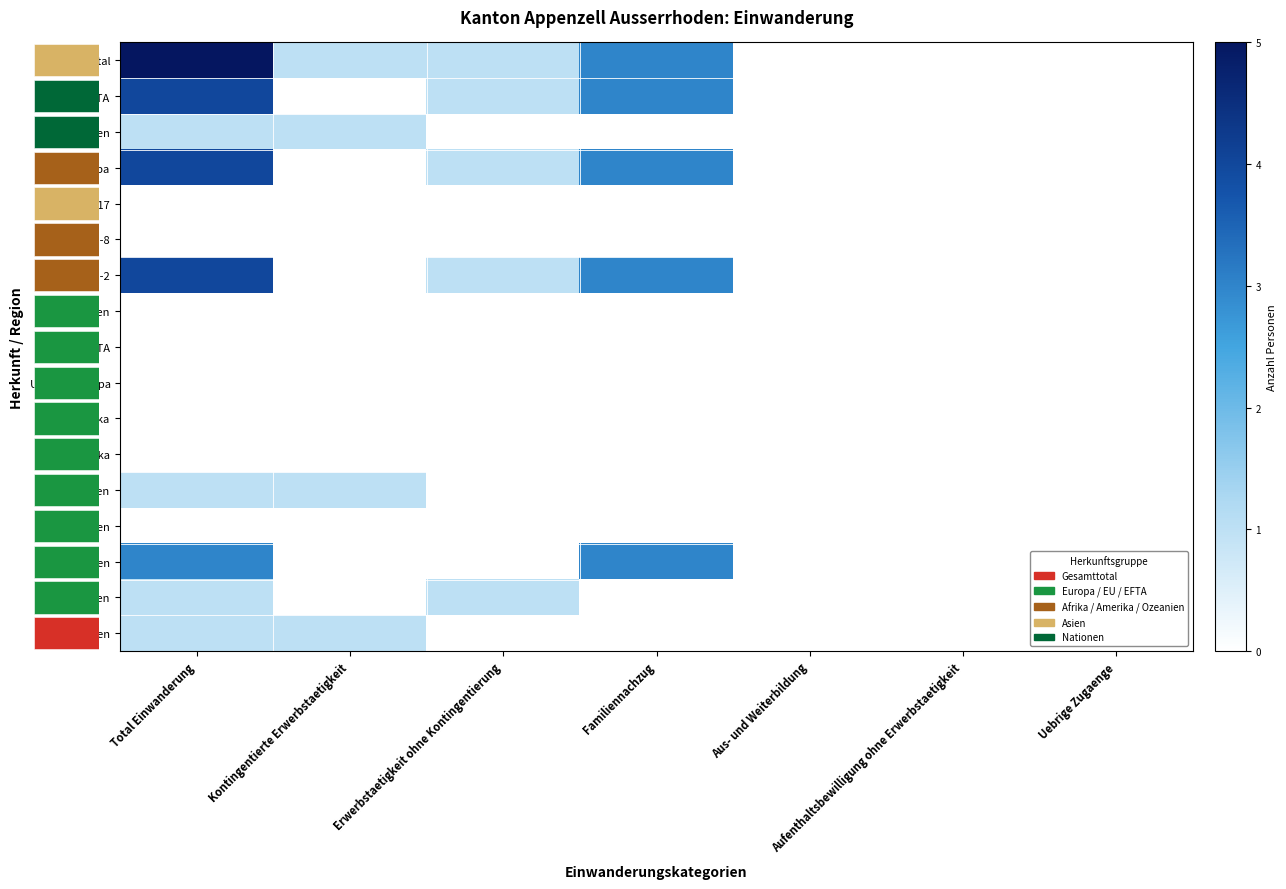

How many data points does each series have?

7